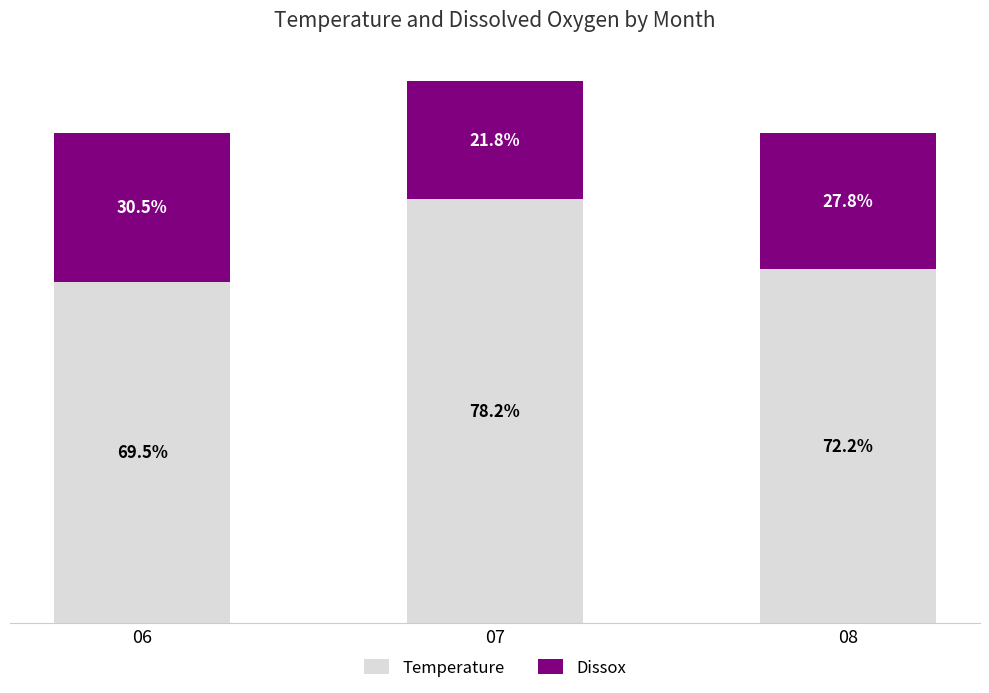

What are all the series names shown in the legend?

Temperature, Dissox